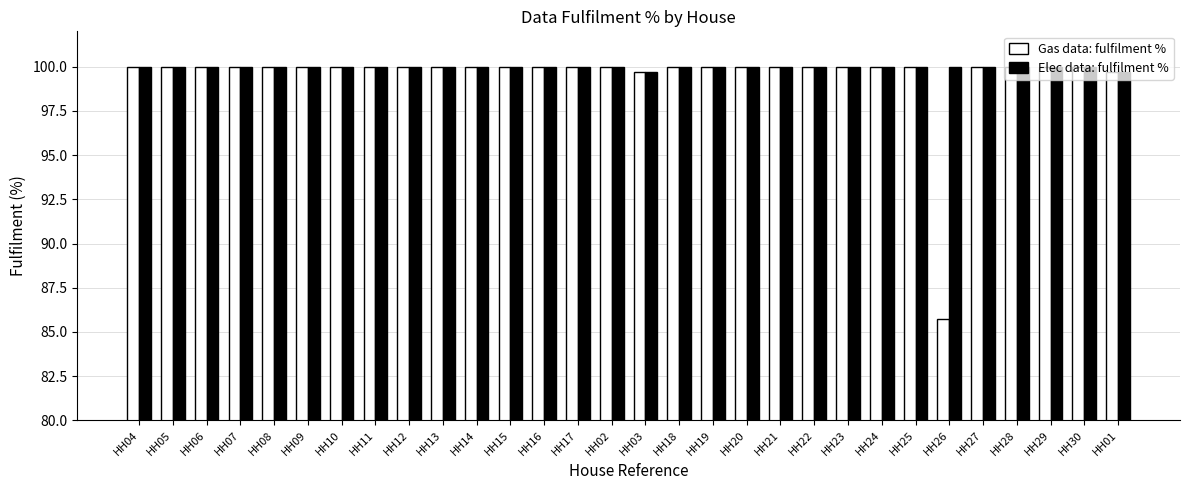

Is it true that Gas data: fulfilment % equals 100.0 at HH07?

True